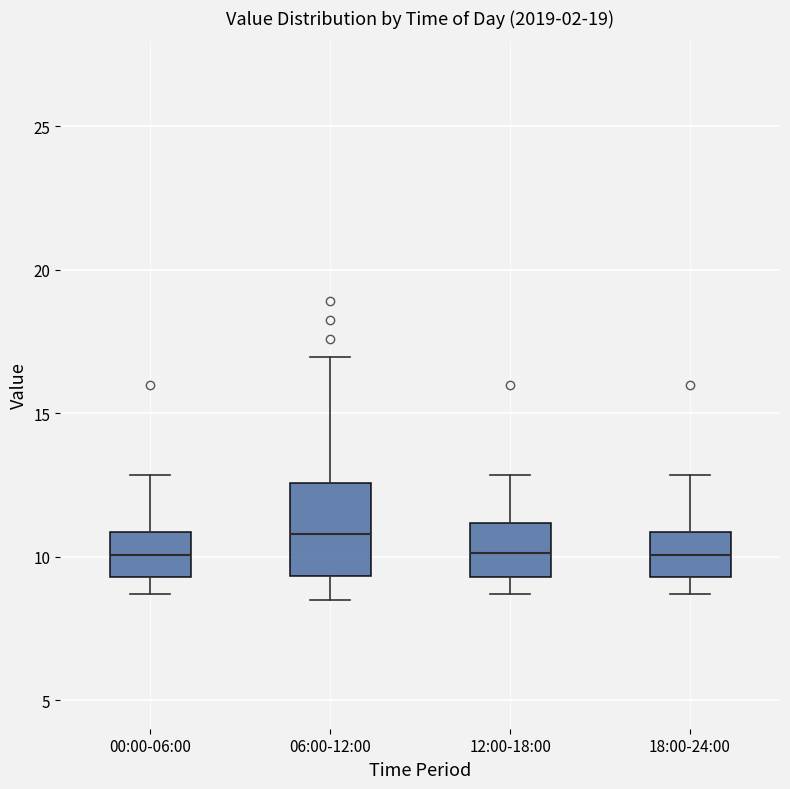

Reading left to right, read every box against the y-axis: the position of its median line, the range the box covers, and the ends of its whiskers. The values are not printed on the chart, so give them approximately, as read against the axis.

00:00-06:00: median 10.0, box 9.5 to 11.0, whiskers 8.5 to 13.0
06:00-12:00: median 11.0, box 9.5 to 12.5, whiskers 8.5 to 17.0
12:00-18:00: median 10.0, box 9.5 to 11.0, whiskers 8.5 to 13.0
18:00-24:00: median 10.0, box 9.5 to 11.0, whiskers 8.5 to 13.0